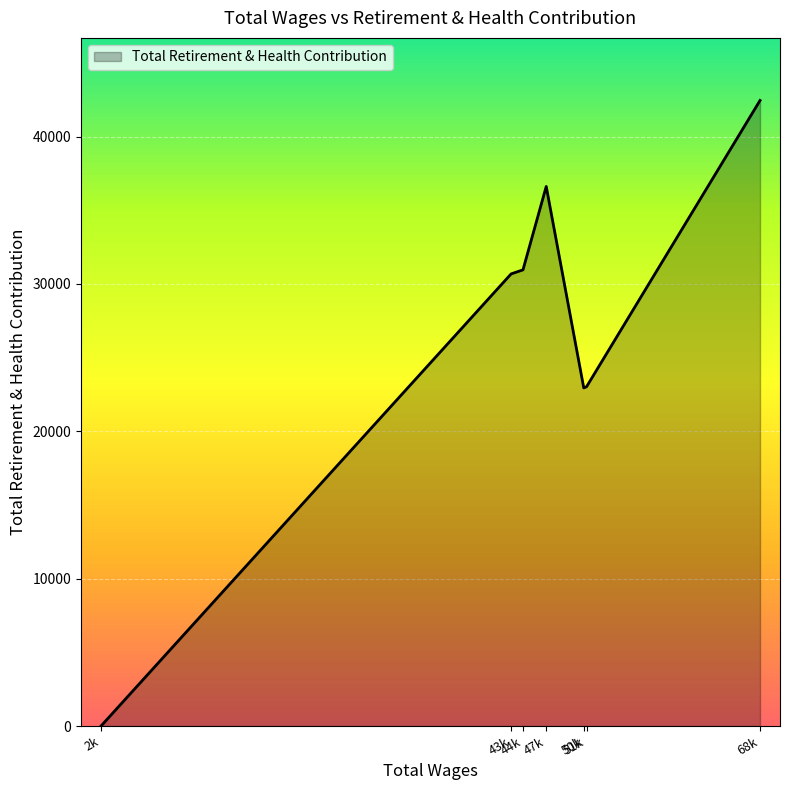

Where is the data nearest to the value 21228?

50k